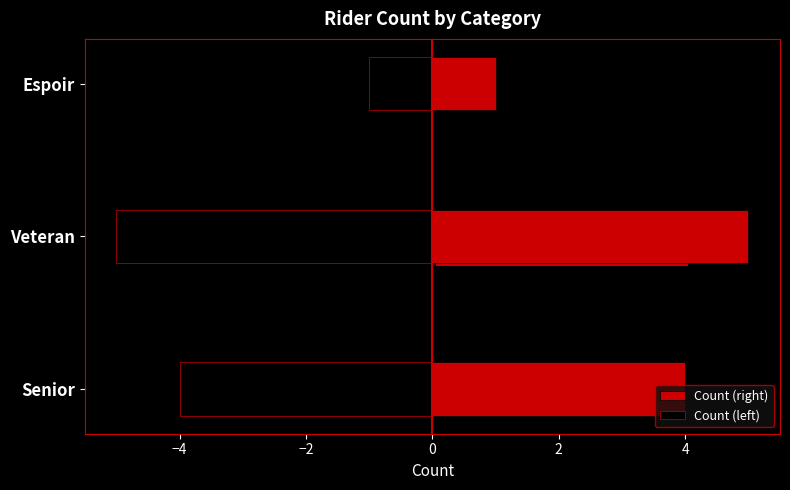

How many data points in Count (left) are above -4?

1